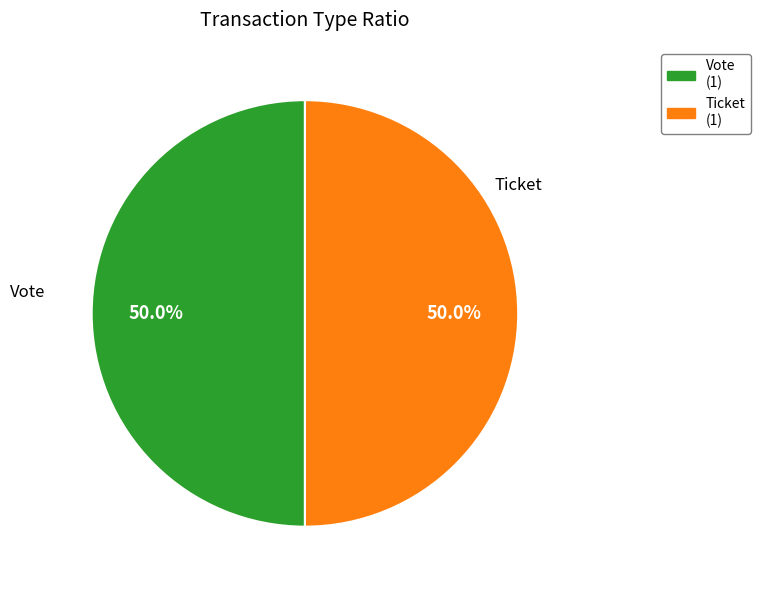

The Vote slice represents 94% of the pie. True or false?

False